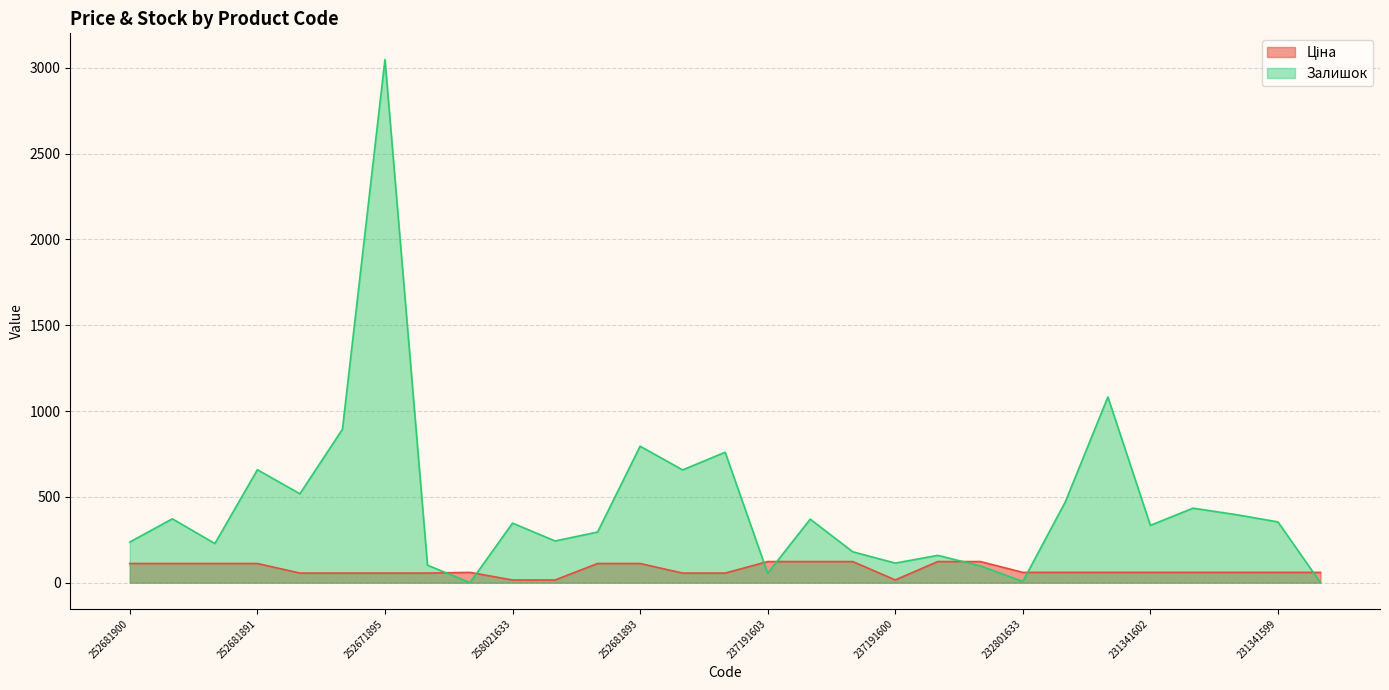

How many data points in Ціна are less than 59?

9